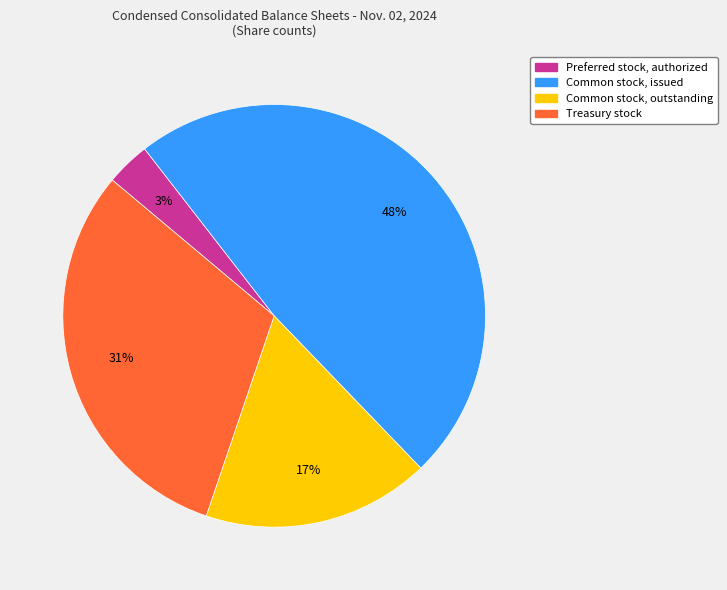

What is the smallest slice in the pie chart?

Preferred stock, authorized